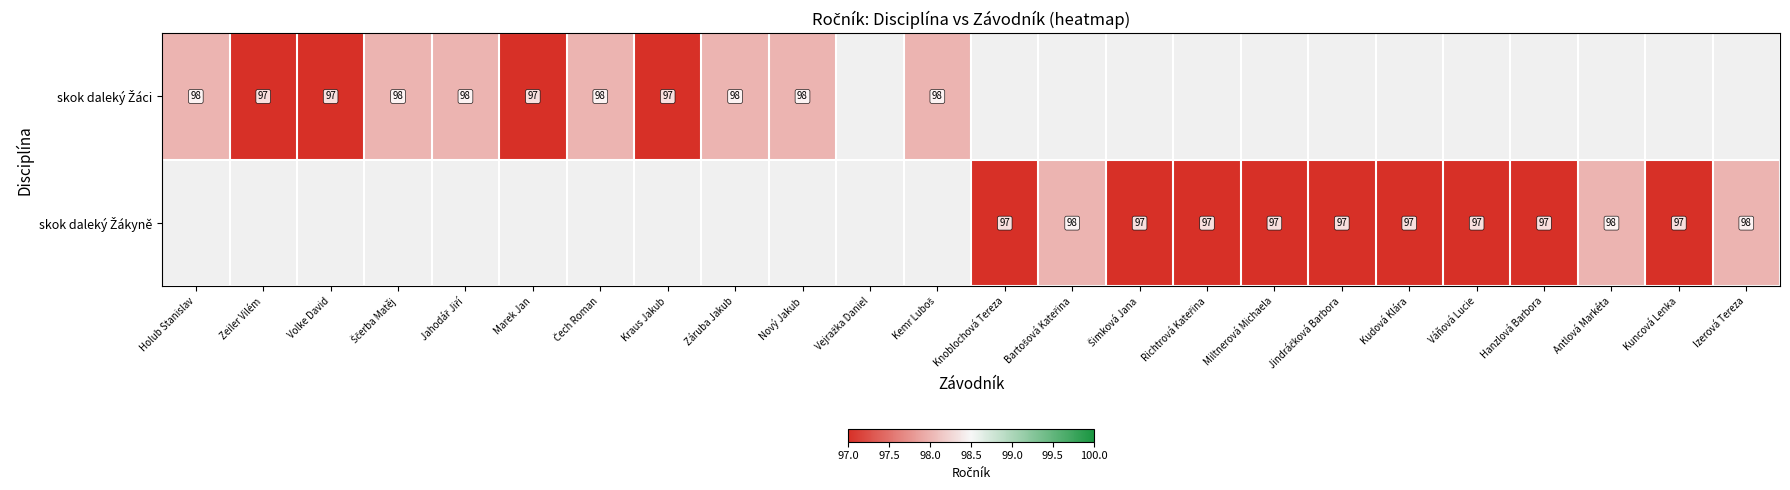

Which category has the highest value in the skok daleký Žáci series?

Holub Stanislav